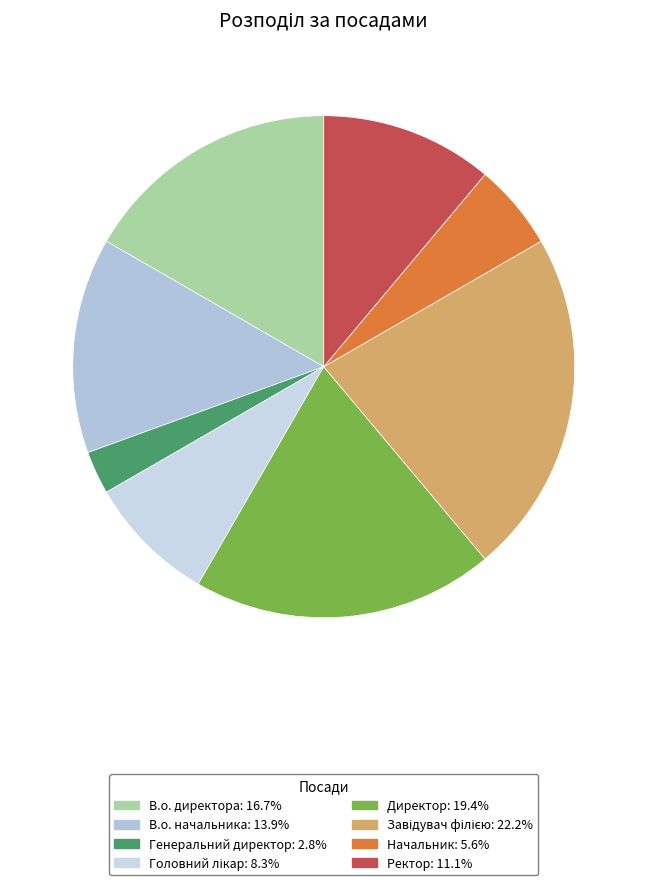

How many segments does this pie chart have?

8